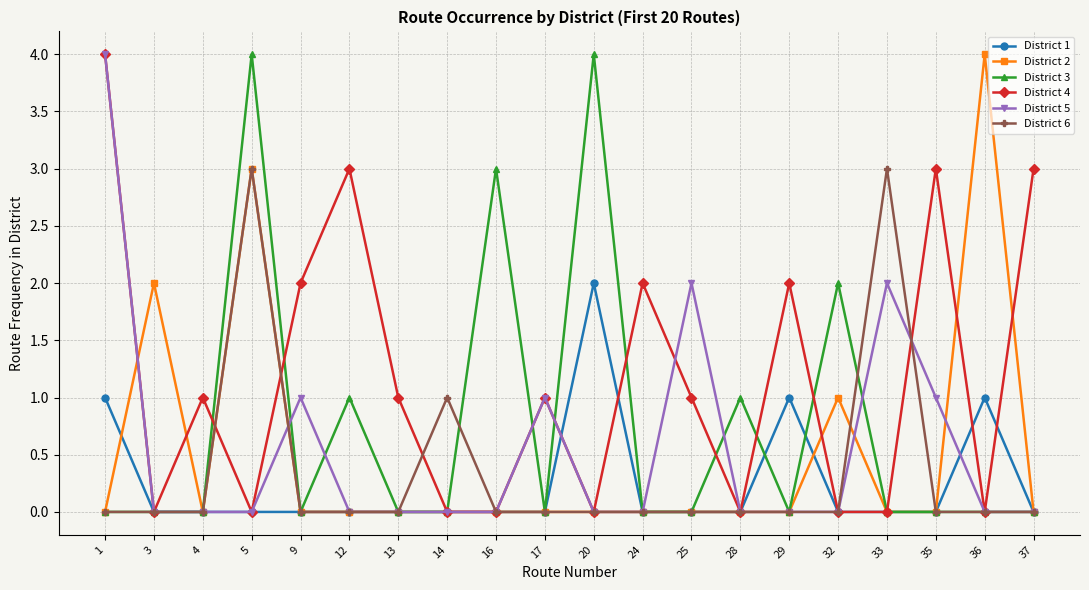

What is the sum of all District 1 values?

5